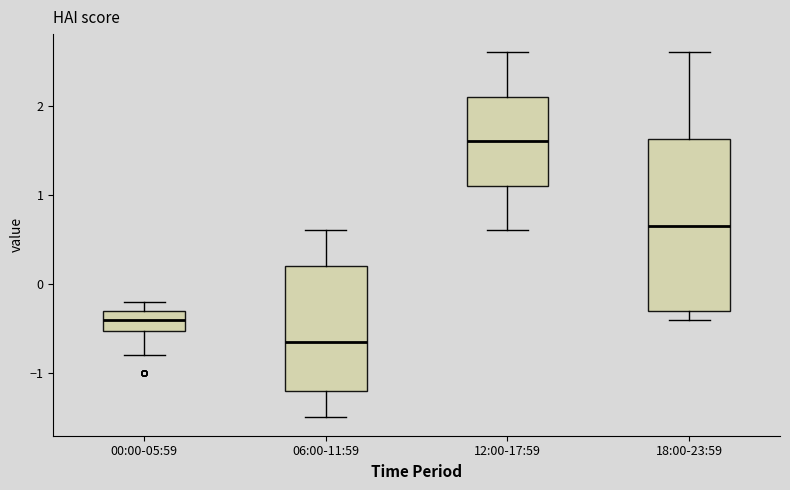

Which box is the tallest, from its lower edge to its upper edge?

18:00-23:59